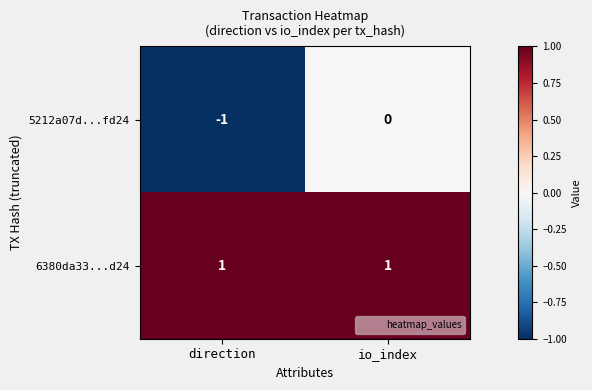

True or false: 6380da33...d24 has a value of 1 at io_index.

True